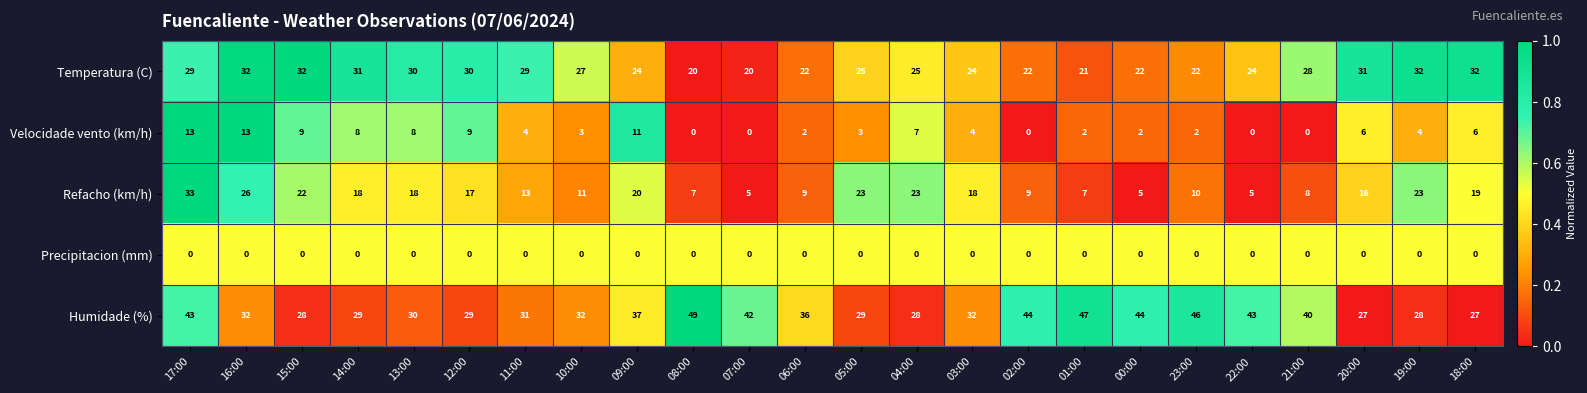

What is the difference between the second highest and minimum values in the Refacho (km/h) series?

21